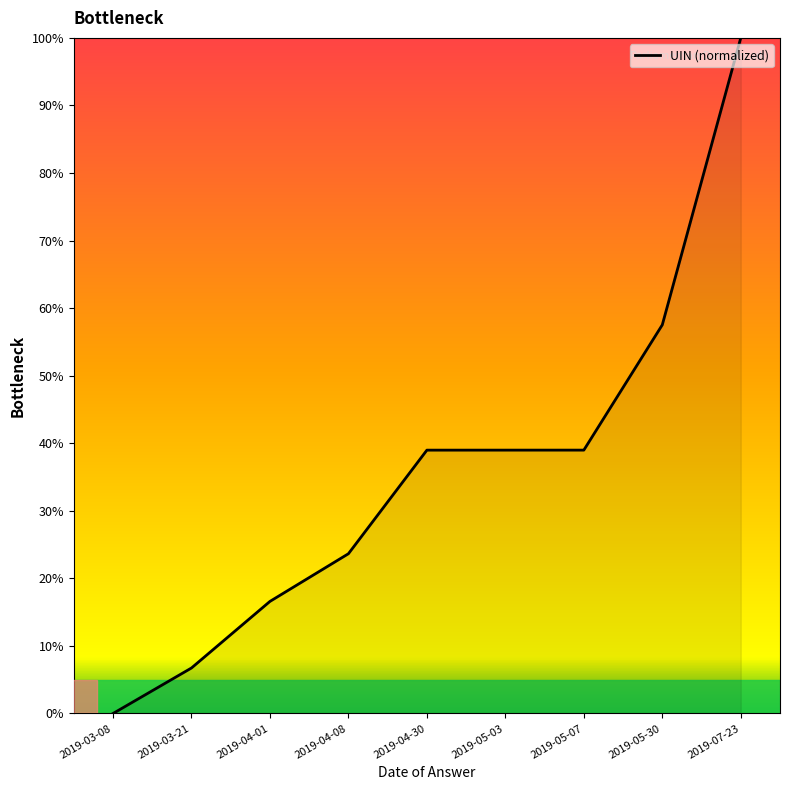

Between 2019-05-30 and 2019-05-03, which is larger?

2019-05-30